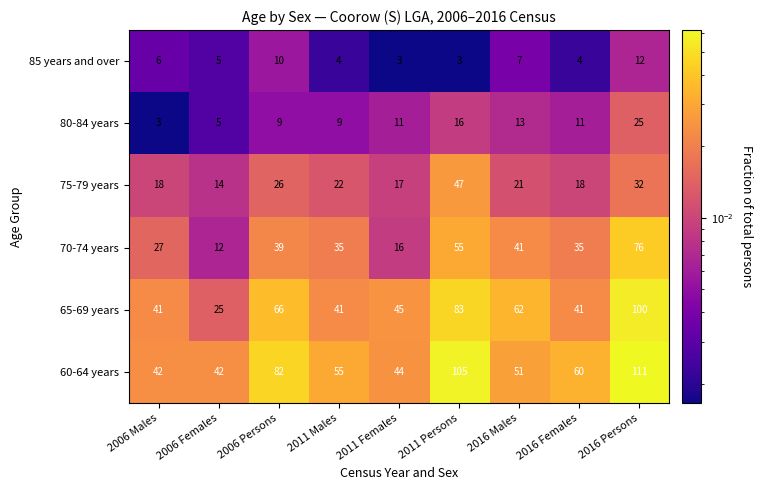

Rank the series at 2016 Females from lowest to highest value.

85 years and over, 80-84 years, 75-79 years, 70-74 years, 65-69 years, 60-64 years